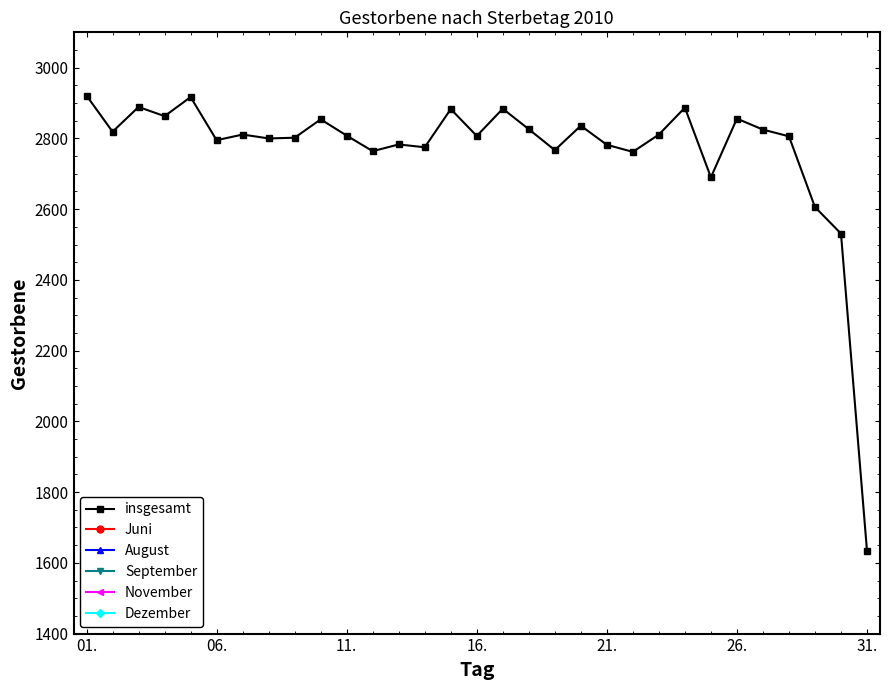

True or false: insgesamt has more than 2 interior local peaks.

True